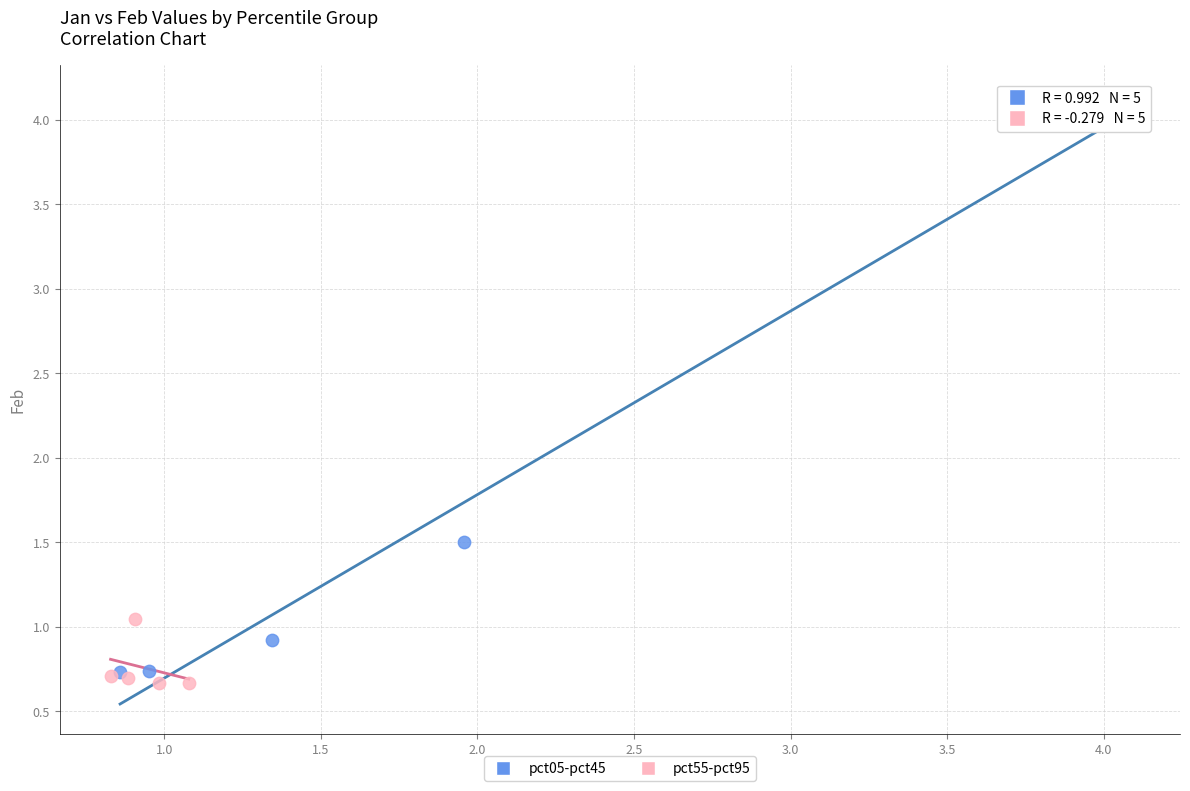

Which series has the widest spread of Y values?

pct05-pct45